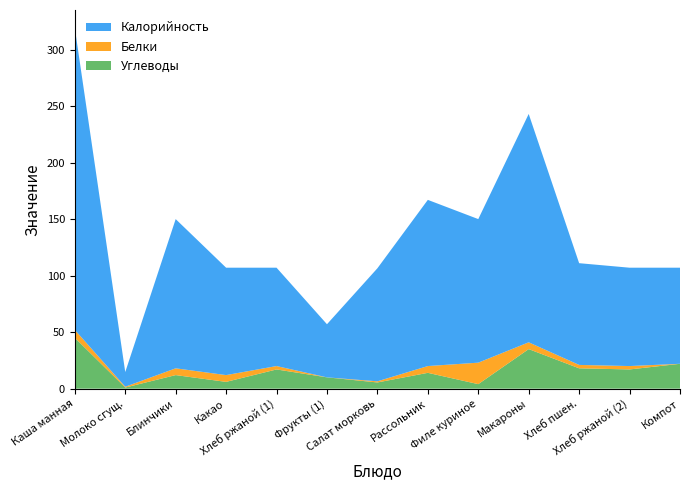

What is the highest value of the Углеводы series?

45.0